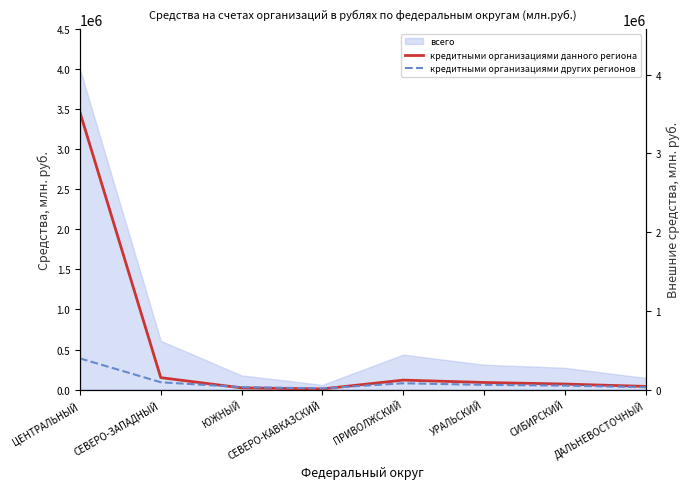

Reading left to right, extract all data points from this chart.

кредитными организациями данного региона: 3519098	151194	21719	8000	120000	90000	70000	40000
кредитными организациями других регионов: 395504	92778	30851	15000	80000	60000	50000	30000